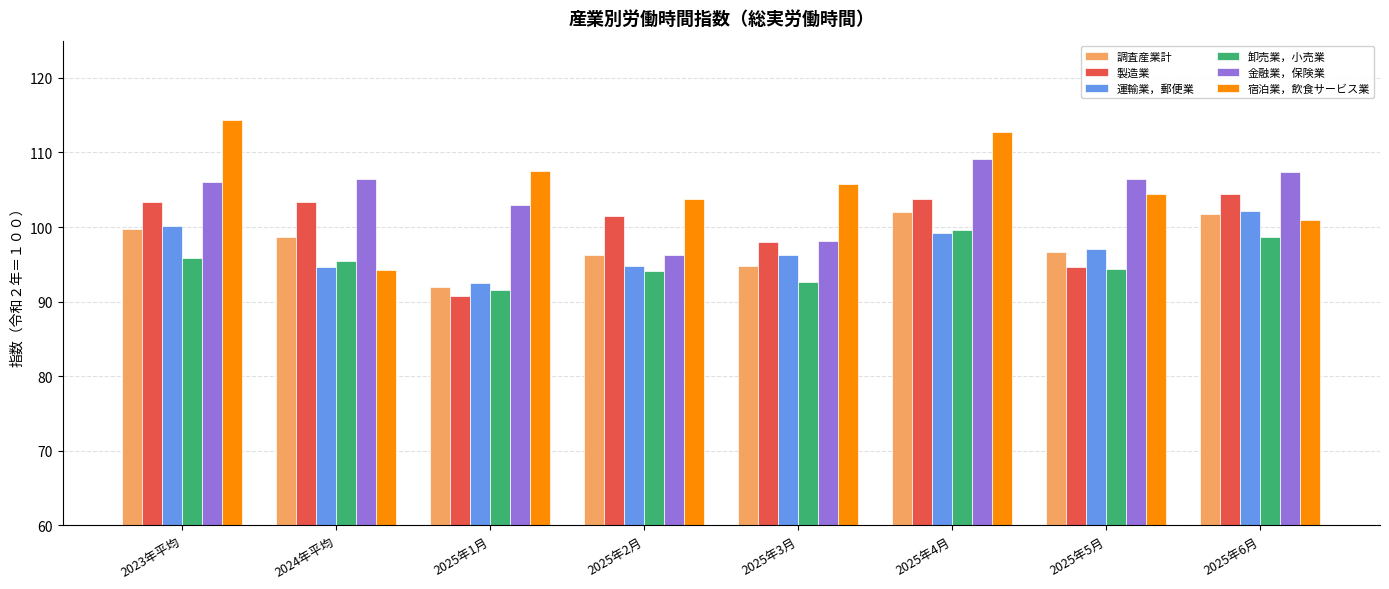

At which category does the chart reach its peak across all series?

2023年平均